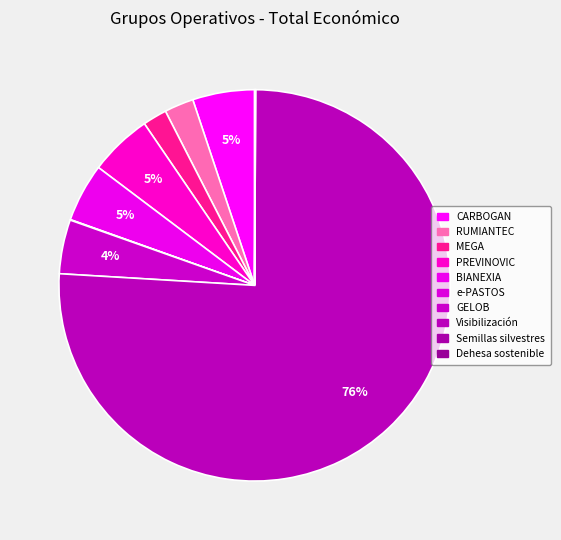

How many slices are in this pie chart?

10